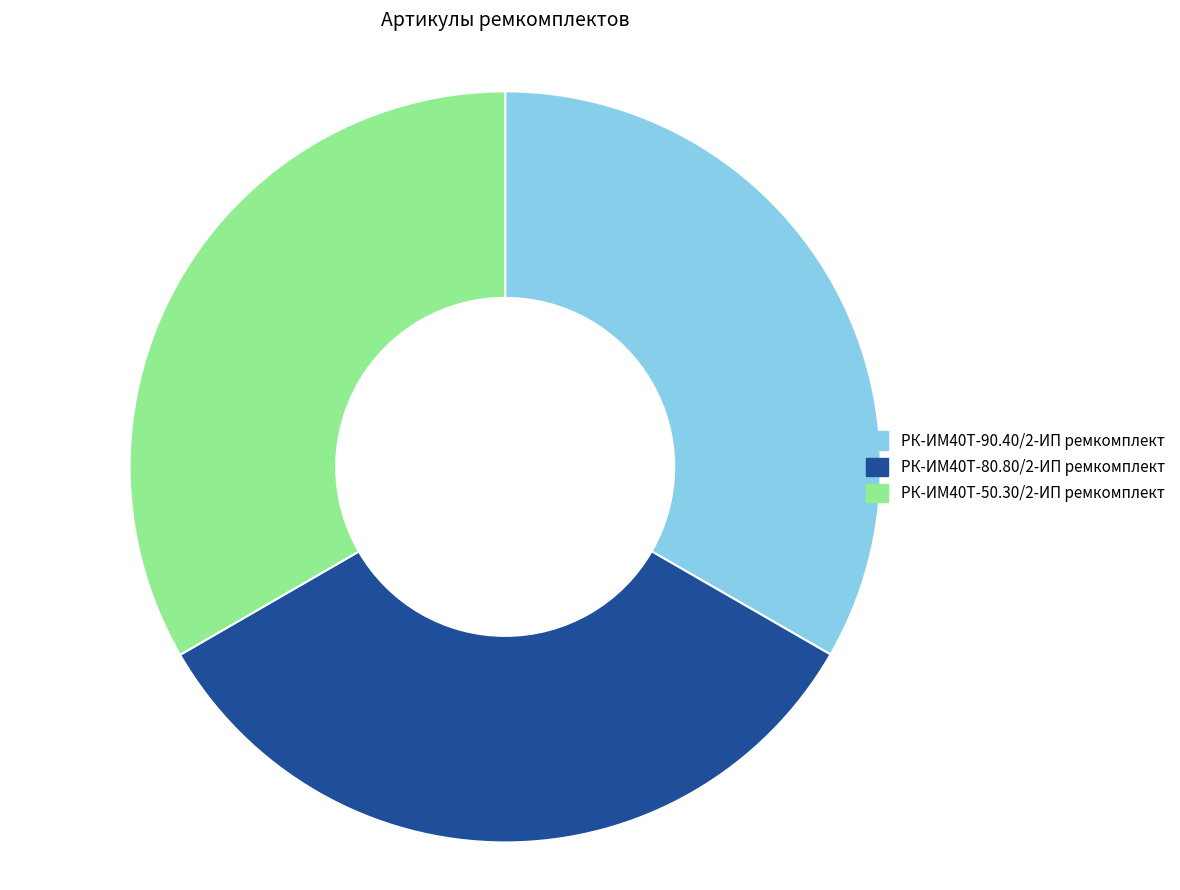

How many segments does this pie chart have?

3